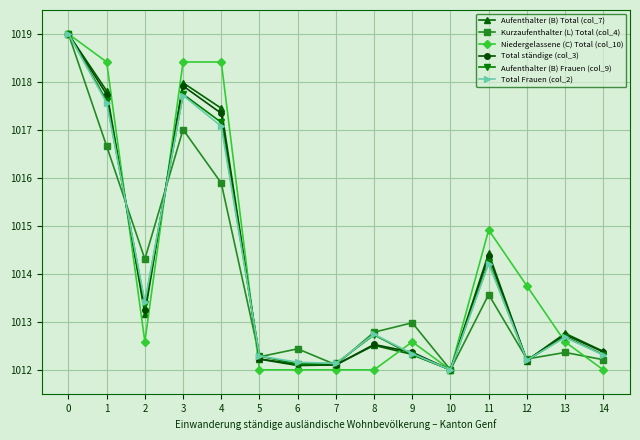

Where is the first local minimum for Kurzaufenthalter (L) Total (col_4)?

2